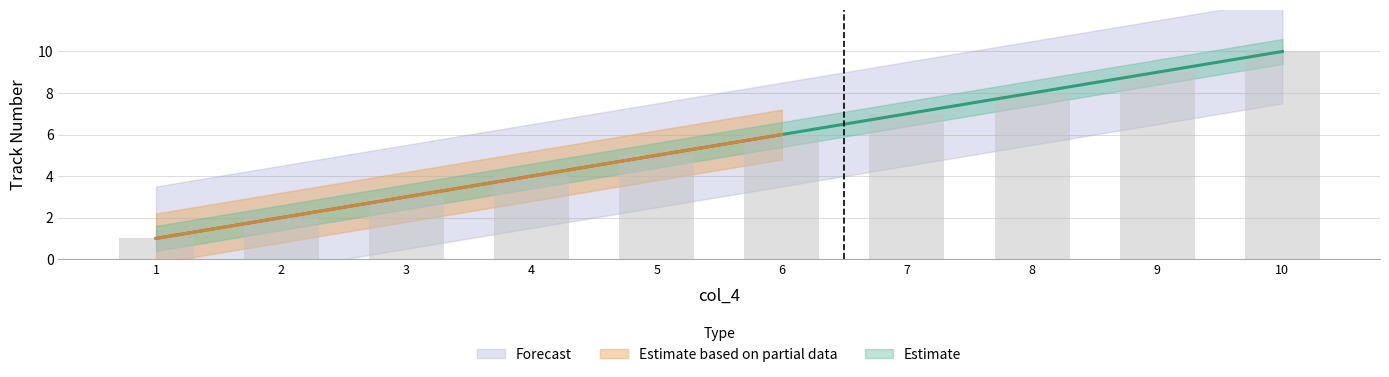

Which category has the lowest value across all series?

1